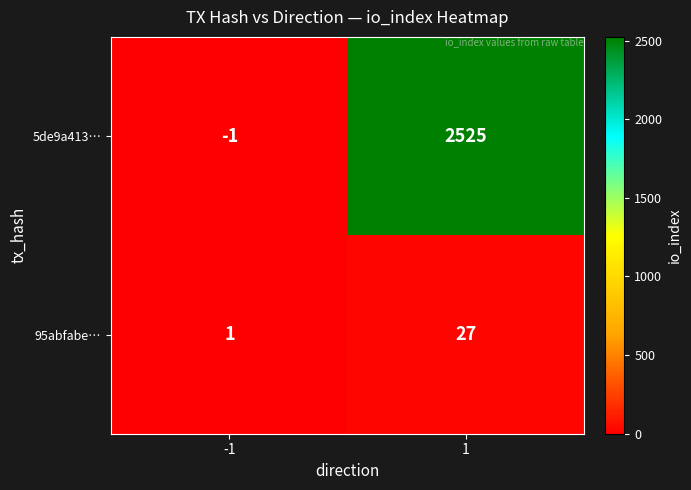

What is the approximate value of 5de9a413… at 1?

2525